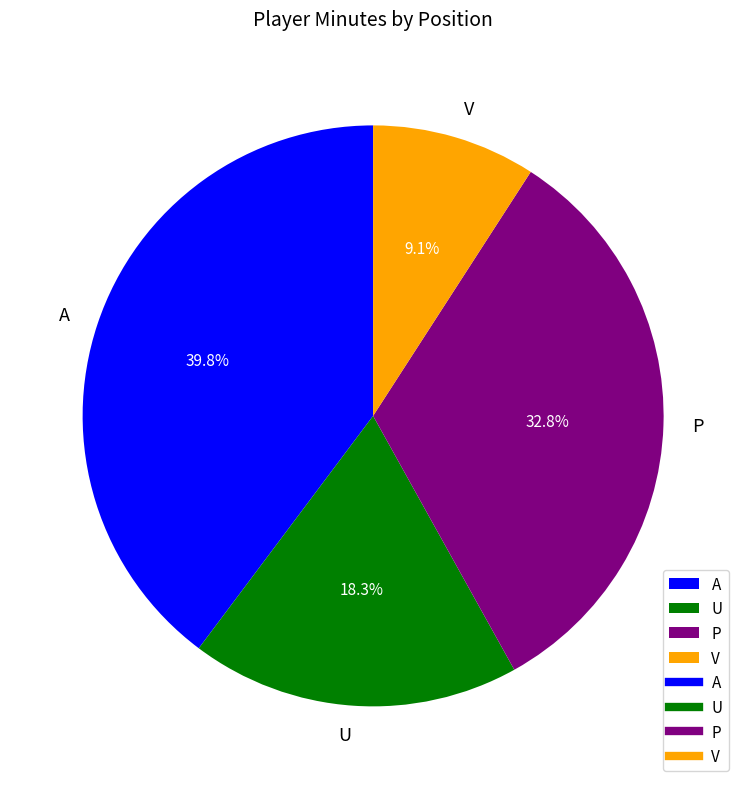

What portion of the pie excludes V?

90.9%